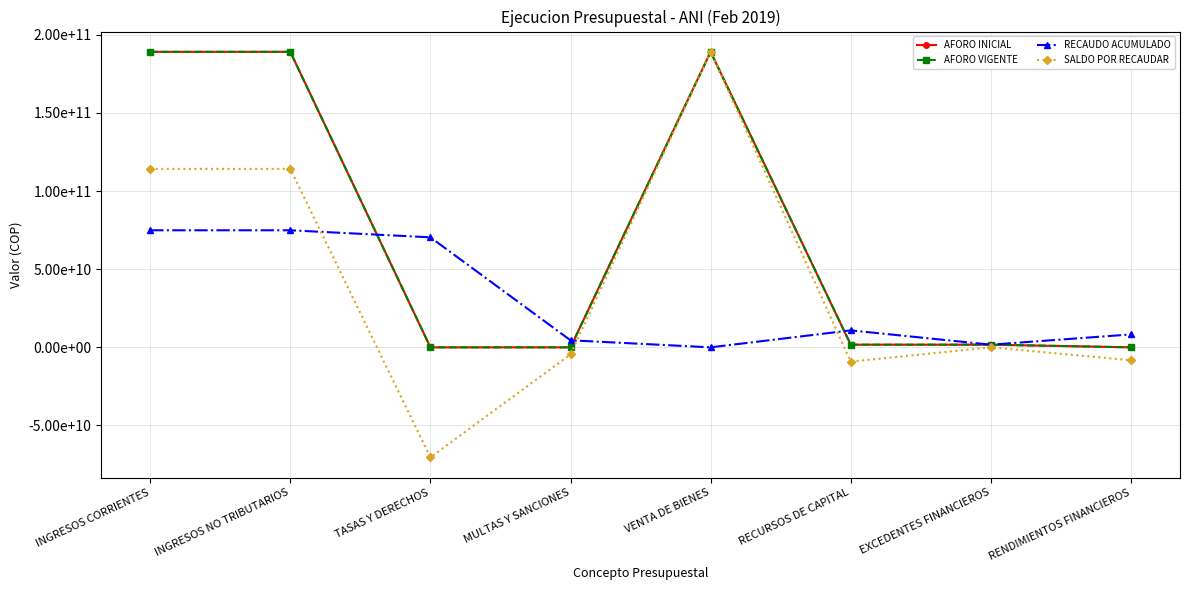

Is this an area chart (filled region under the line)?

No